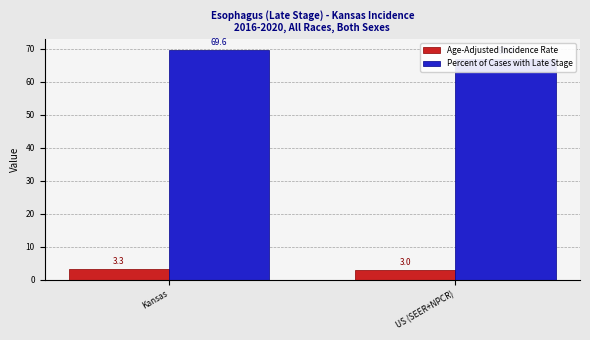

What is the spread (max minus min) of values at US (SEER+NPCR)?

63.9